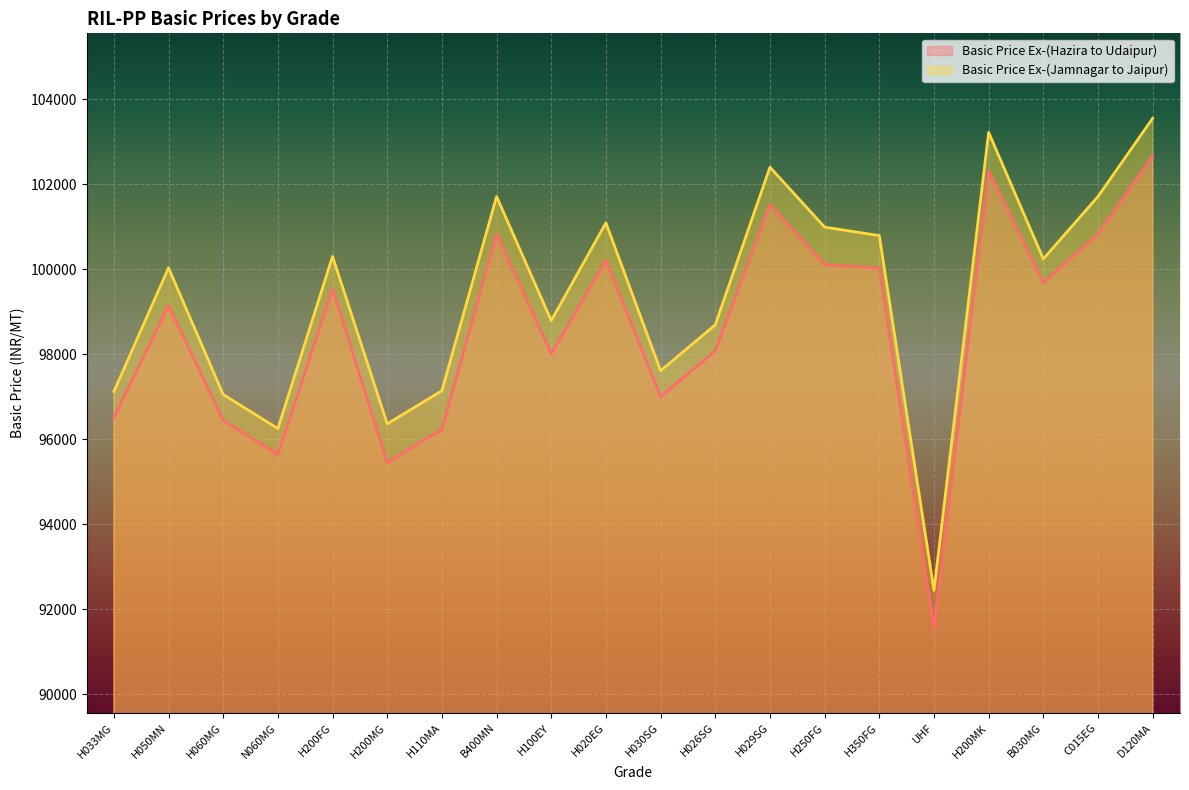

Which label corresponds to the largest value in the chart?

D120MA